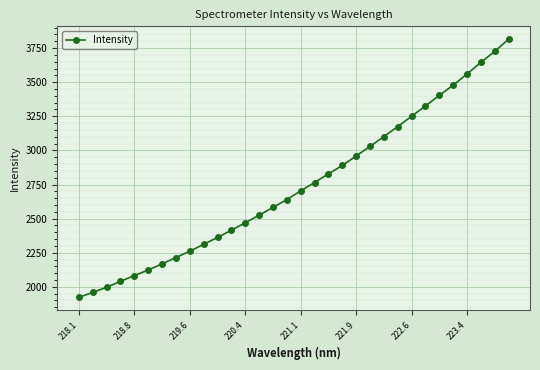

What is the minimum value shown in the chart?

1922.4